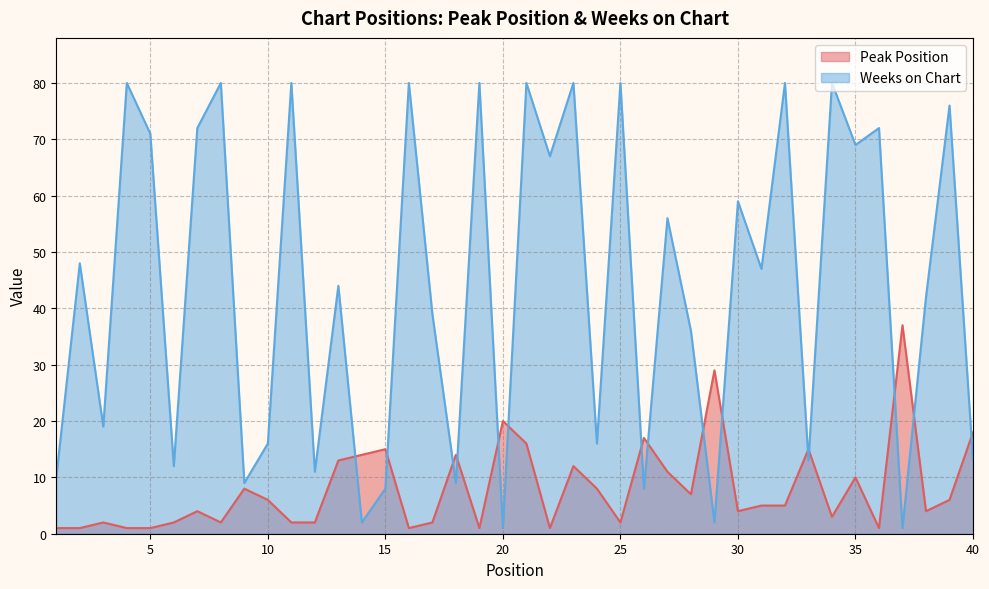

The value of Peak Position at 8 is 2. True or false?

True